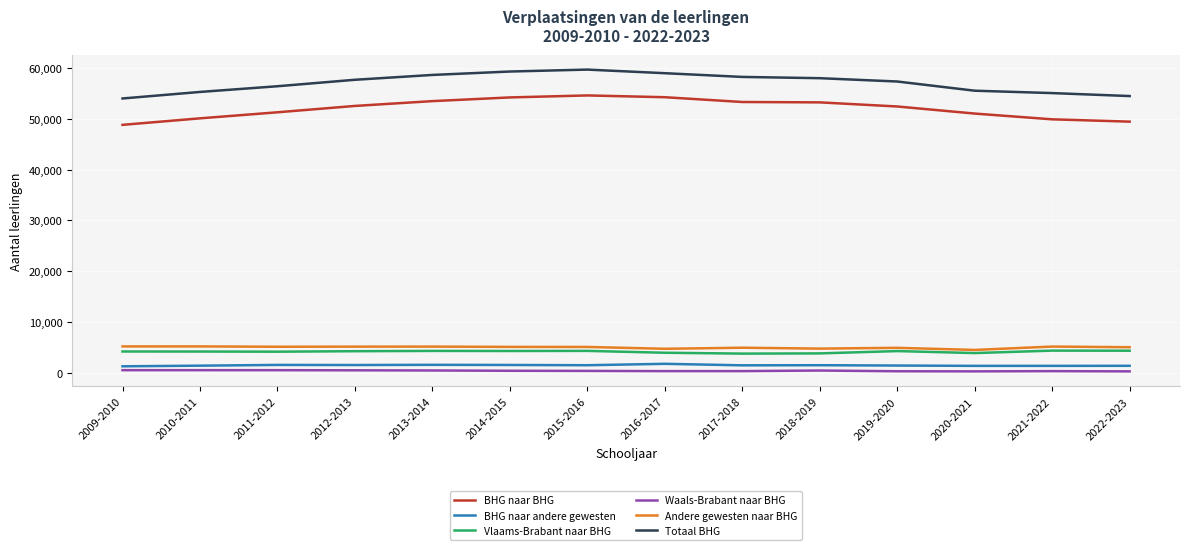

True or false: BHG naar BHG and BHG naar andere gewesten cross at least once.

False